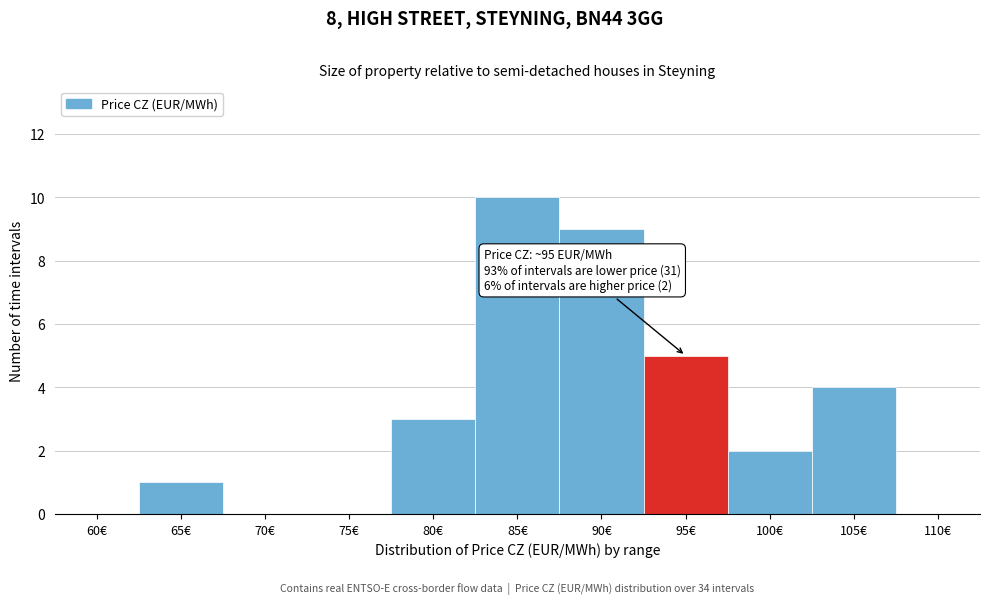

Reading right to left, list all the values displayed in this chart.

110€=0	105€=4	100€=2	95€=5	90€=9	85€=10	80€=3	75€=0	70€=0	65€=1	60€=0